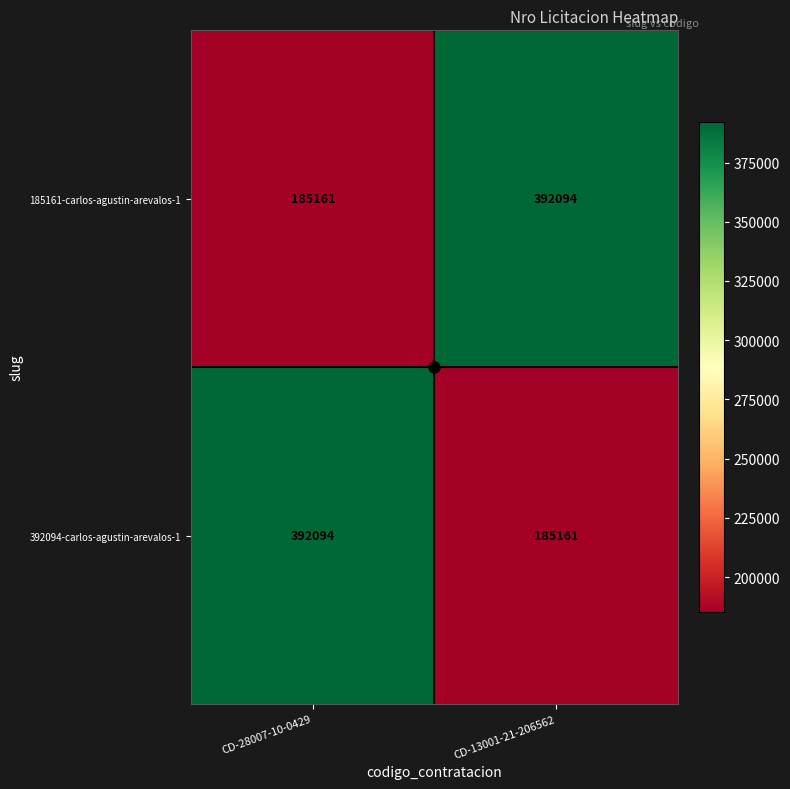

What is the total value across all series at CD-13001-21-206562?

577255